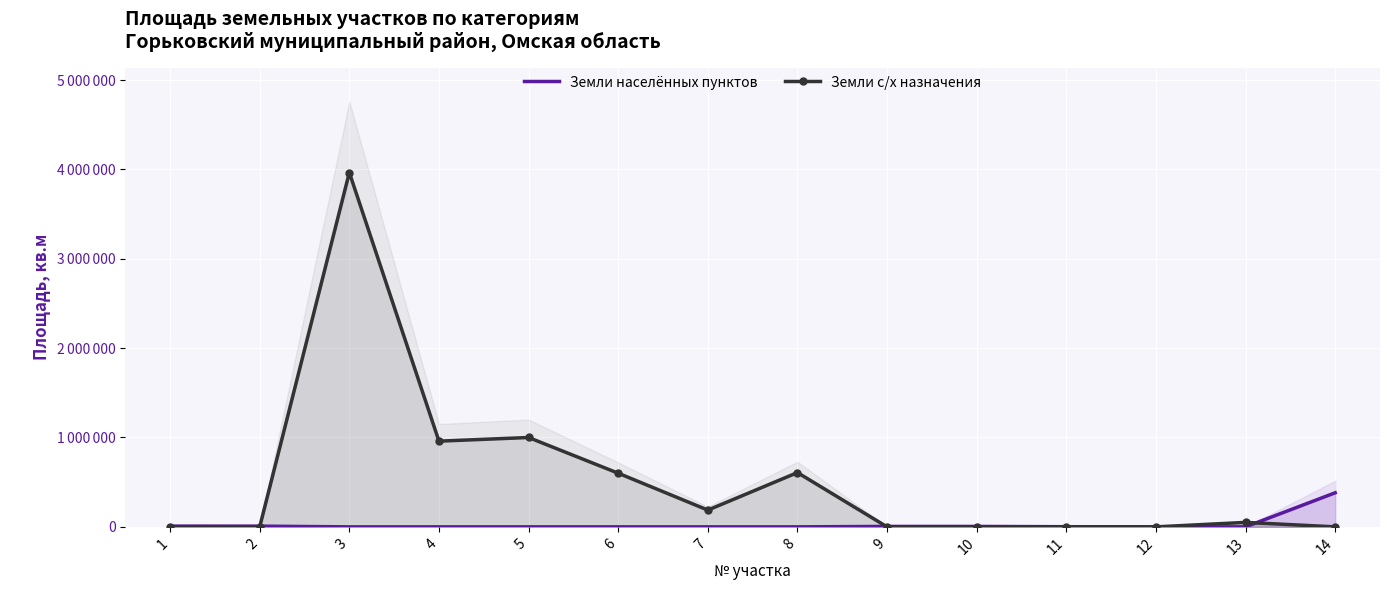

At which label is Земли с/х назначения closest to 1982555?

5